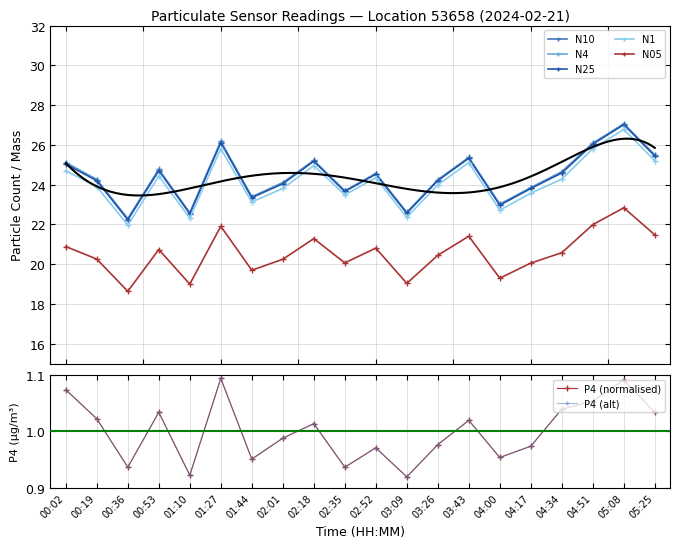

What is the sum of all N4 values?

488.3